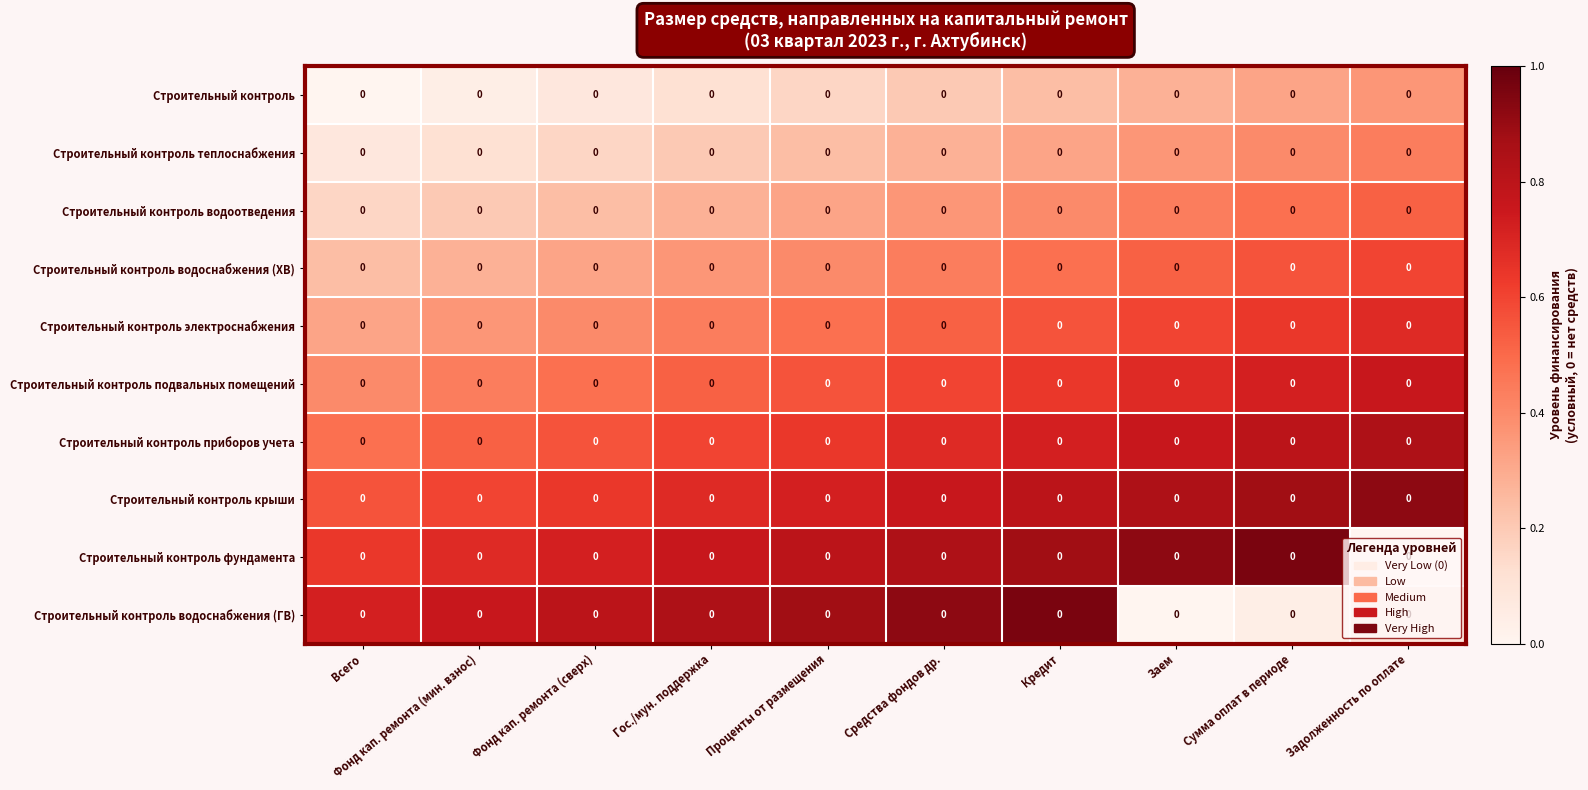

What is the maximum value shown in the chart?

1.0